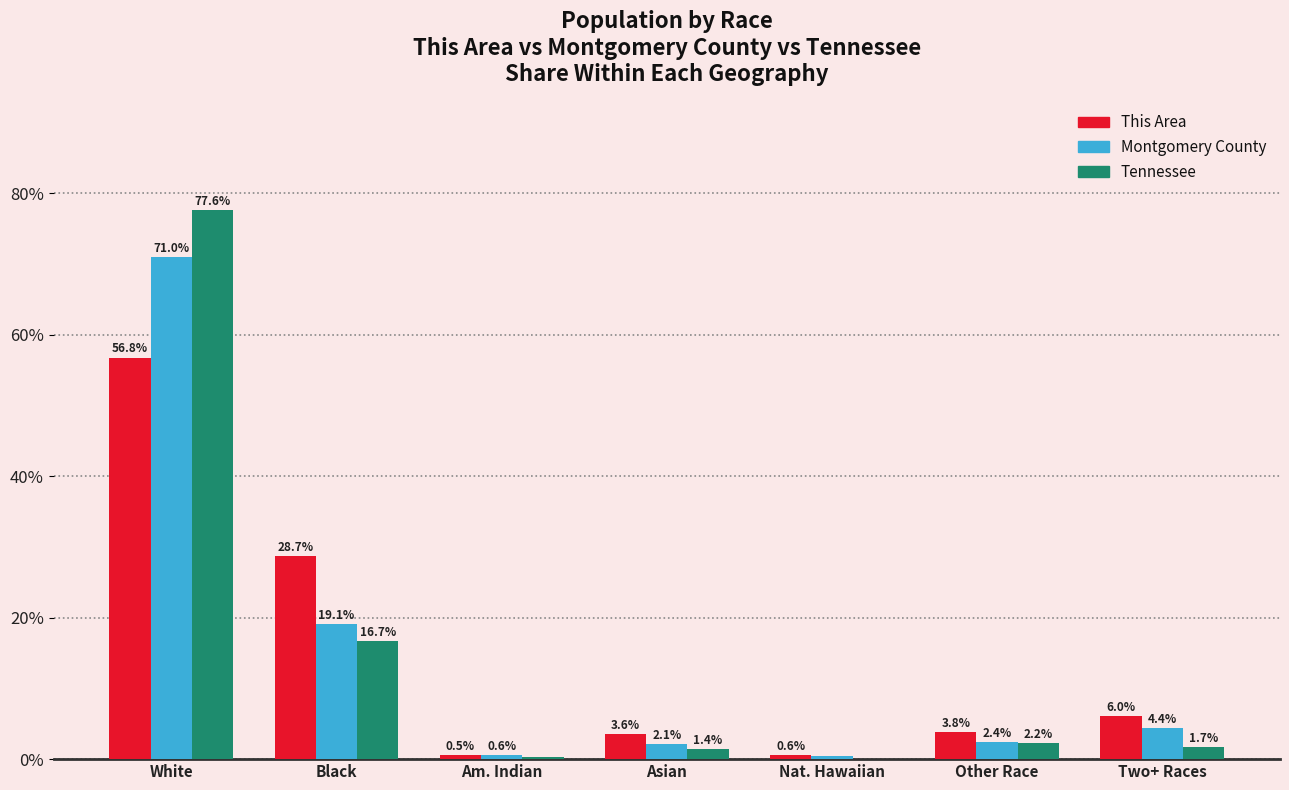

What is the maximum value shown in the chart?

77.6